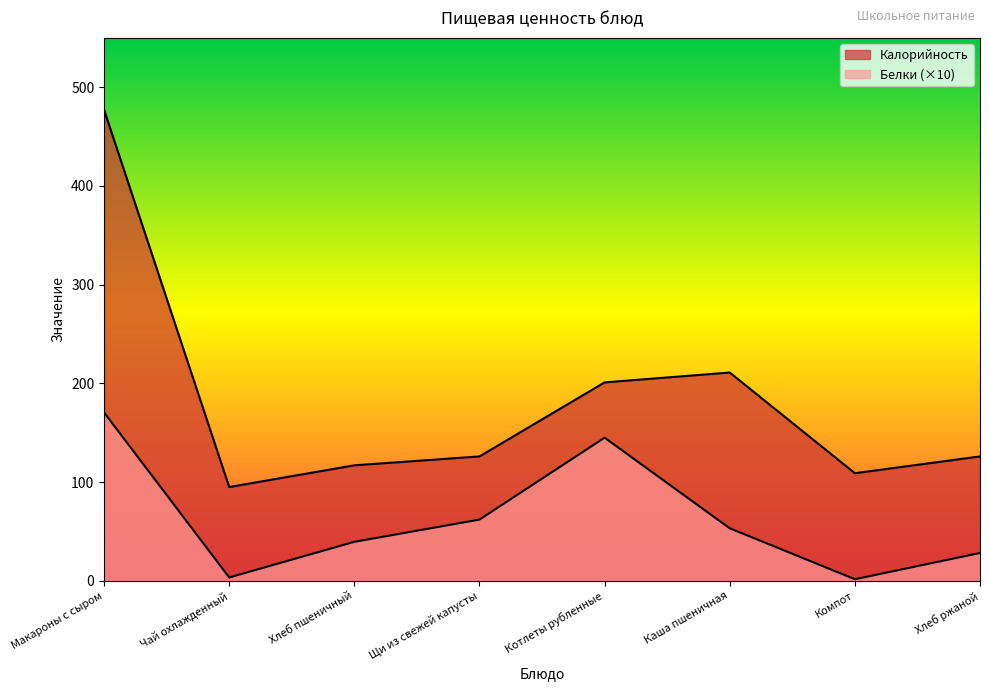

What is the difference between the second highest and second lowest values in the Белки series?

141.6